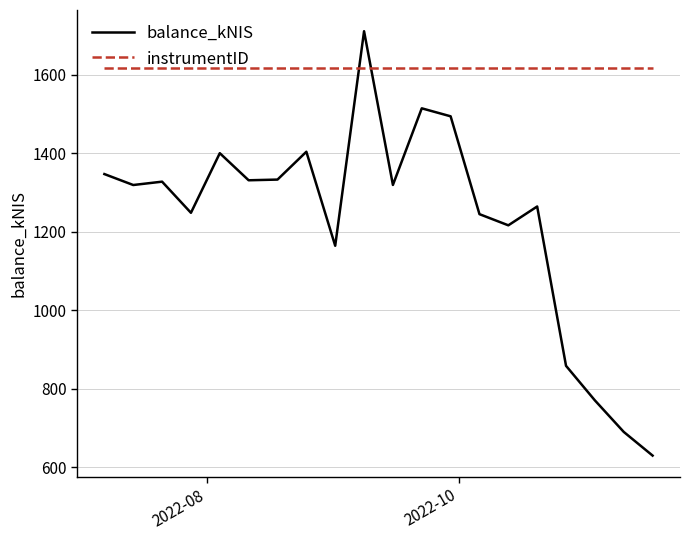

What is the difference between the maximum and minimum values in the balance_kNIS series?

1080.5